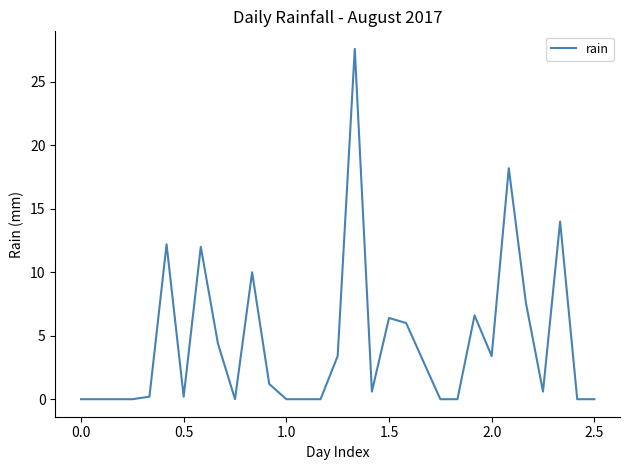

What is the difference between the maximum and minimum values?

27.6